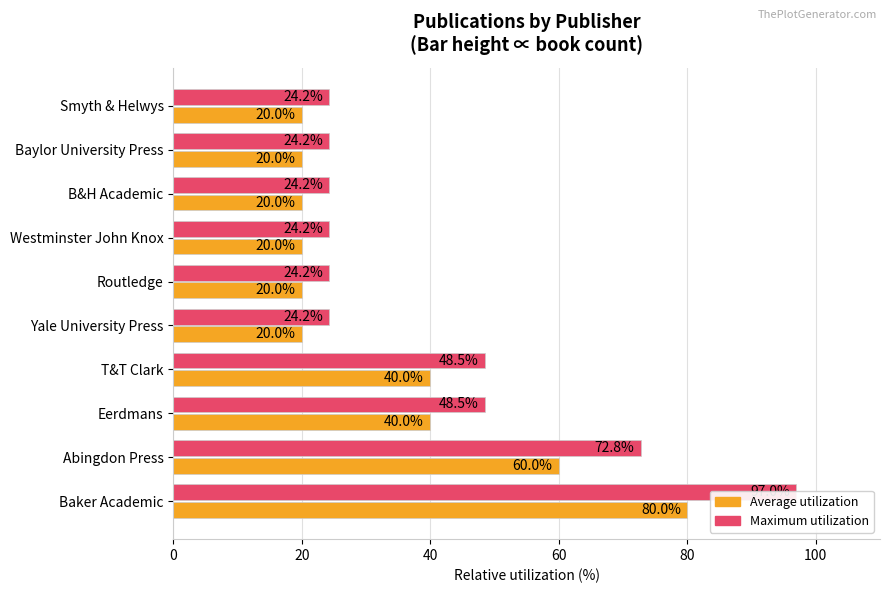

What position from the right is Baker Academic?

10